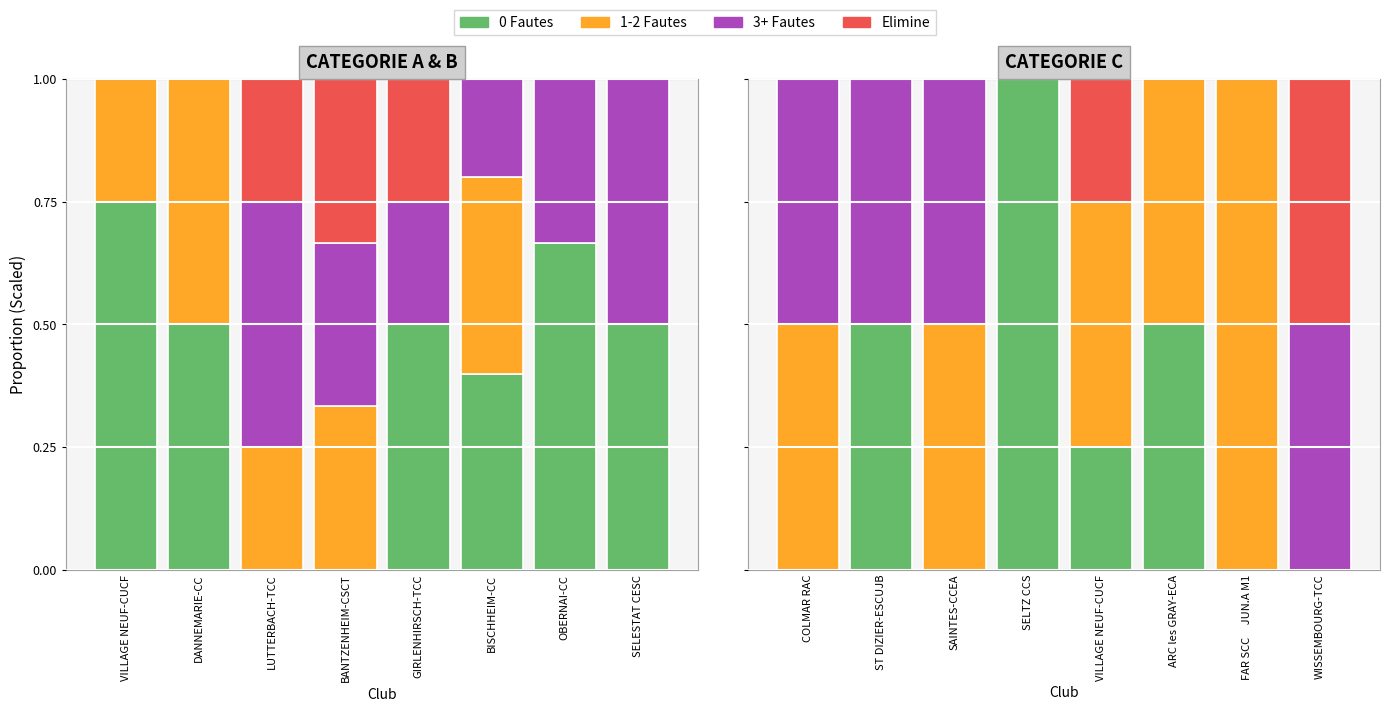

What is the difference between the second highest and minimum values in the 0 Fautes series?

0.5